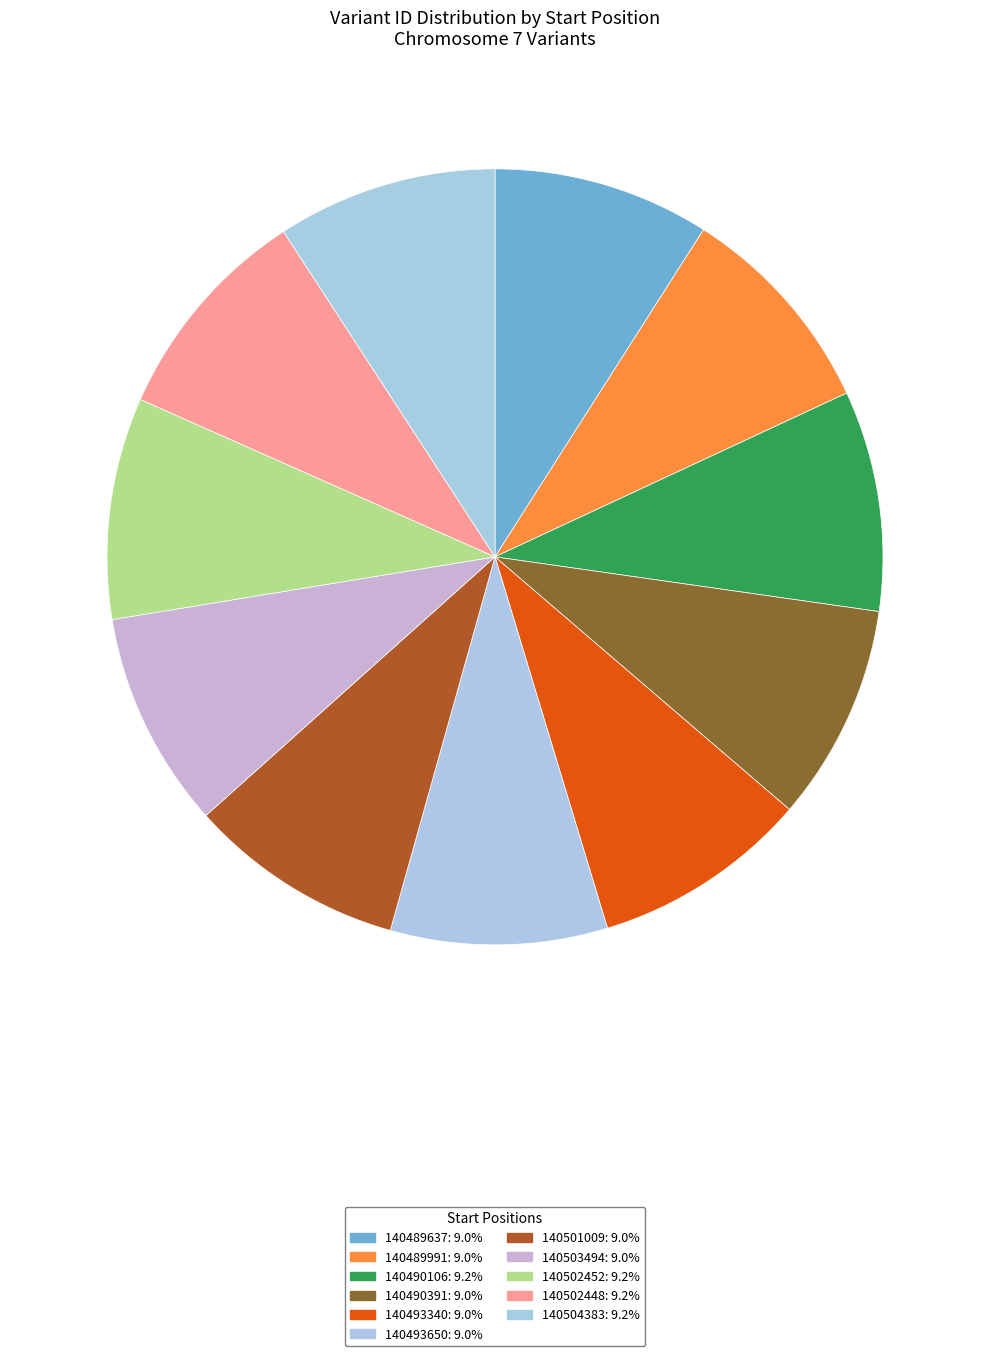

Count the number of slices in the pie.

11